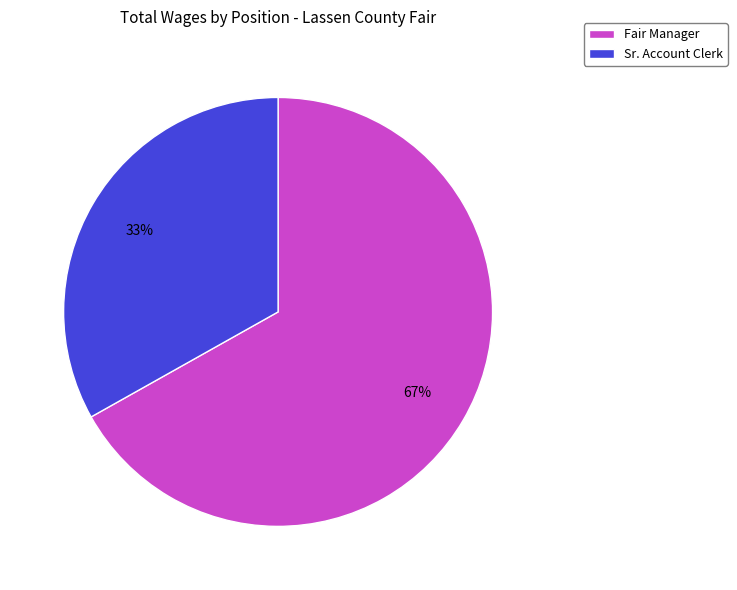

Which category accounts for the majority?

Fair Manager